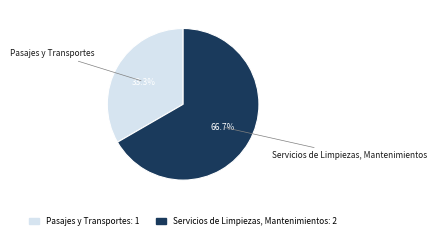

What percentage is NOT represented by Servicios de Limpiezas, Mantenimientos?

33.3%